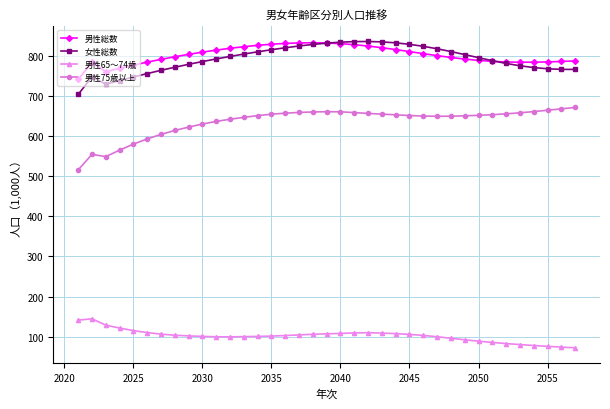

What is the smallest value displayed?

72.1